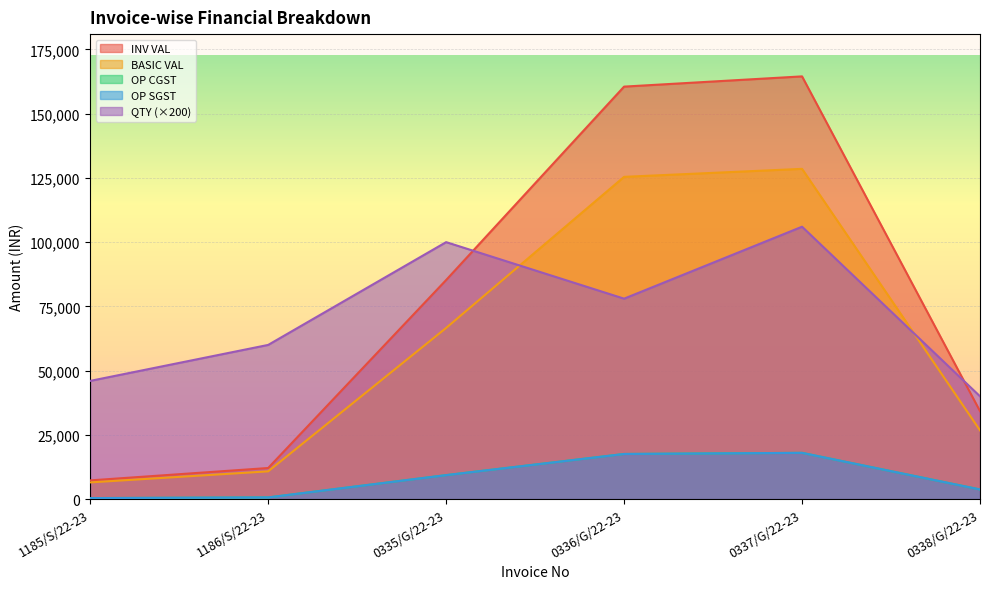

What is the difference between the maximum and minimum values in the BASIC VAL series?

122022.2